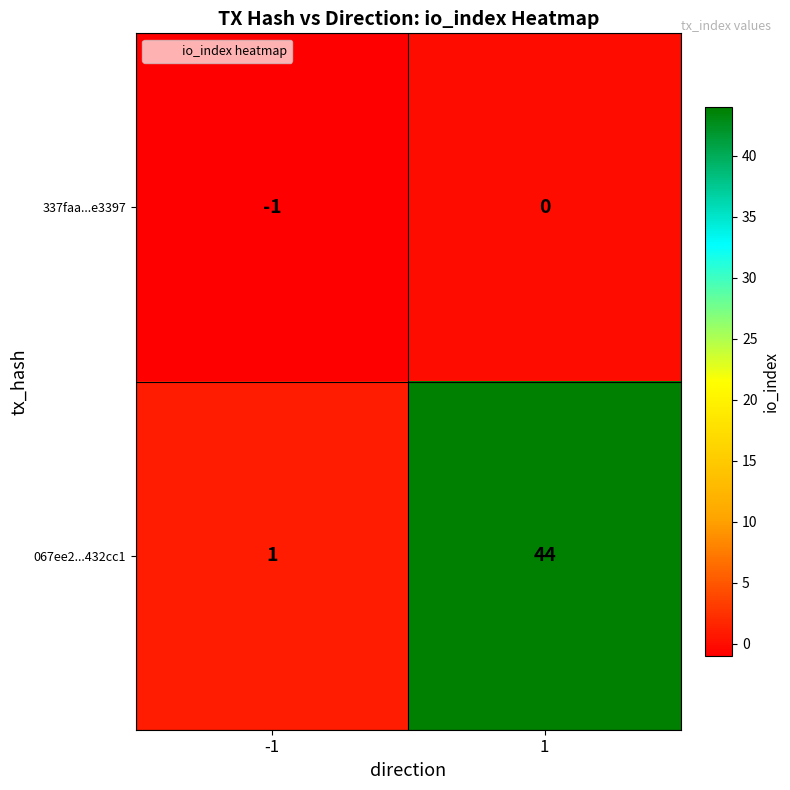

Is the value of 067ee2...432cc1 at 1 greater than the value of 337faa...e3397 at 1?

Yes